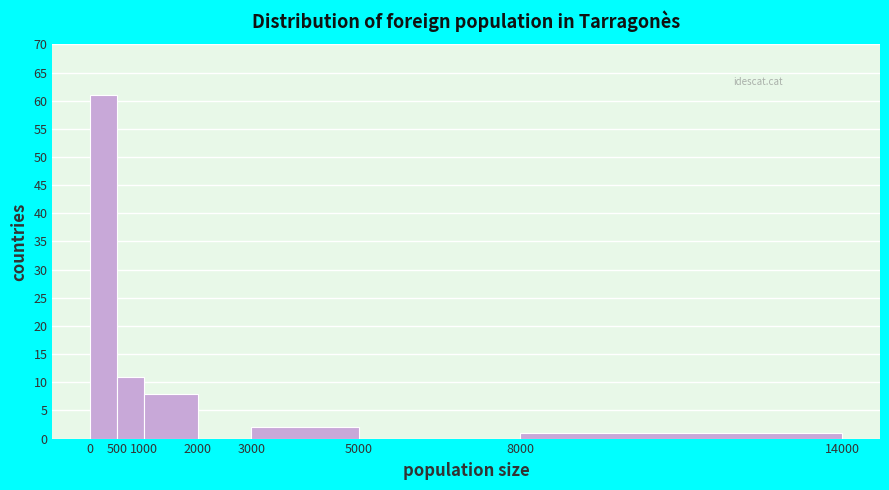

Reading left to right, transcribe this chart: for each bar, give the range it covers on the x-axis and its height. The values are not printed on the chart, so give them approximately, as read against the axis.

0 to 500: 61
500 to 1000: 11
1000 to 2000: 8
2000 to 3000: 0
3000 to 5000: 2
5000 to 8000: 0
8000 to 14000: 1